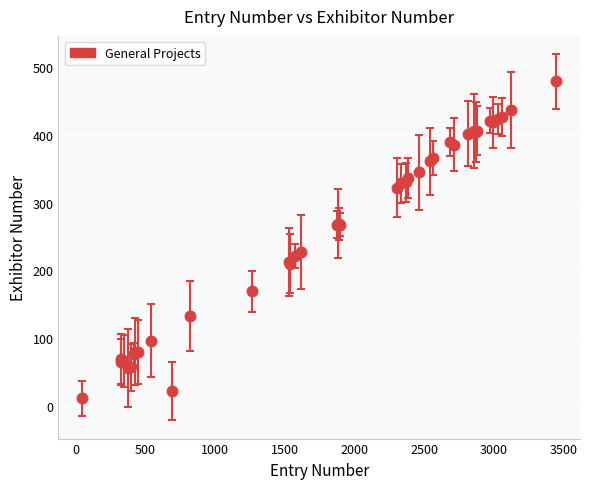

What Y value in the scatter plot is closest to 244?

226.9